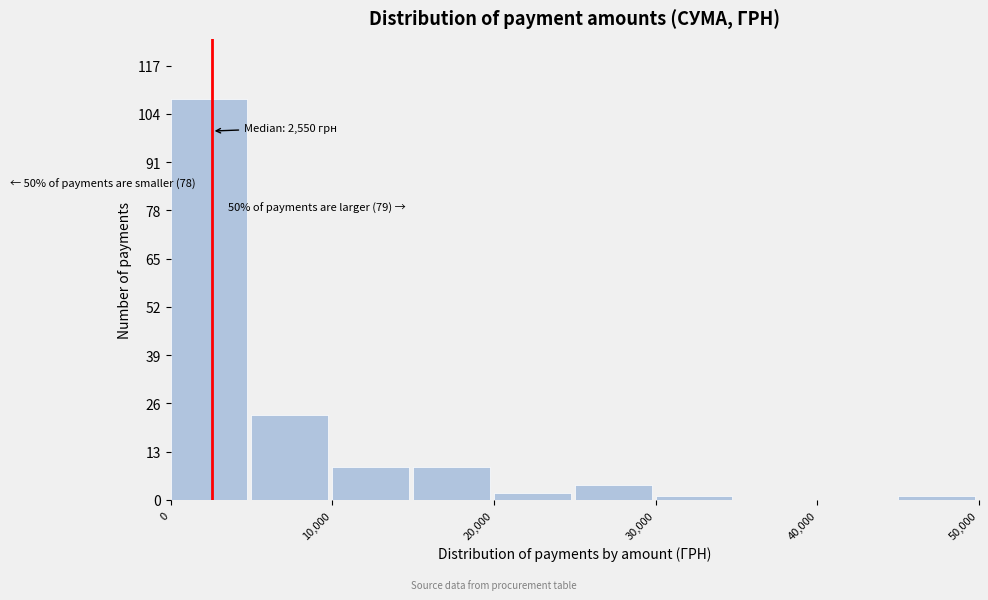

Over which range of the x-axis is the bar tallest?

0 to 5000